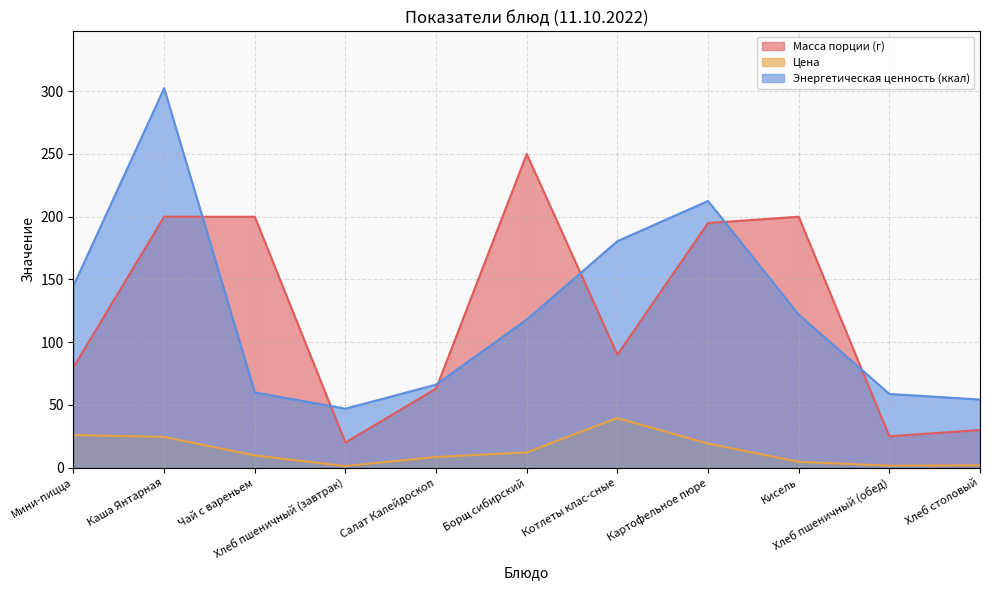

At how many categories does at least one series exceed 213?

2